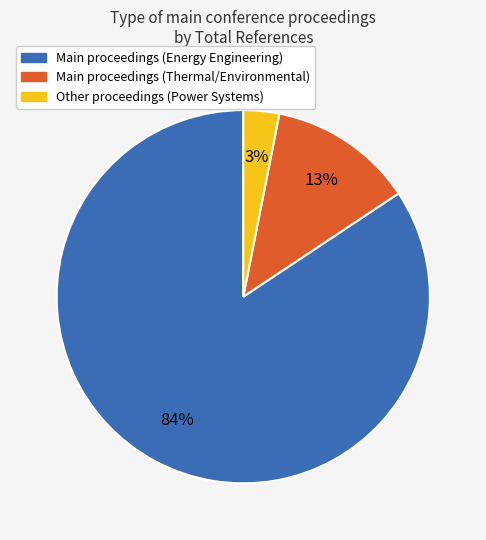

Is there a majority slice in this chart?

Yes